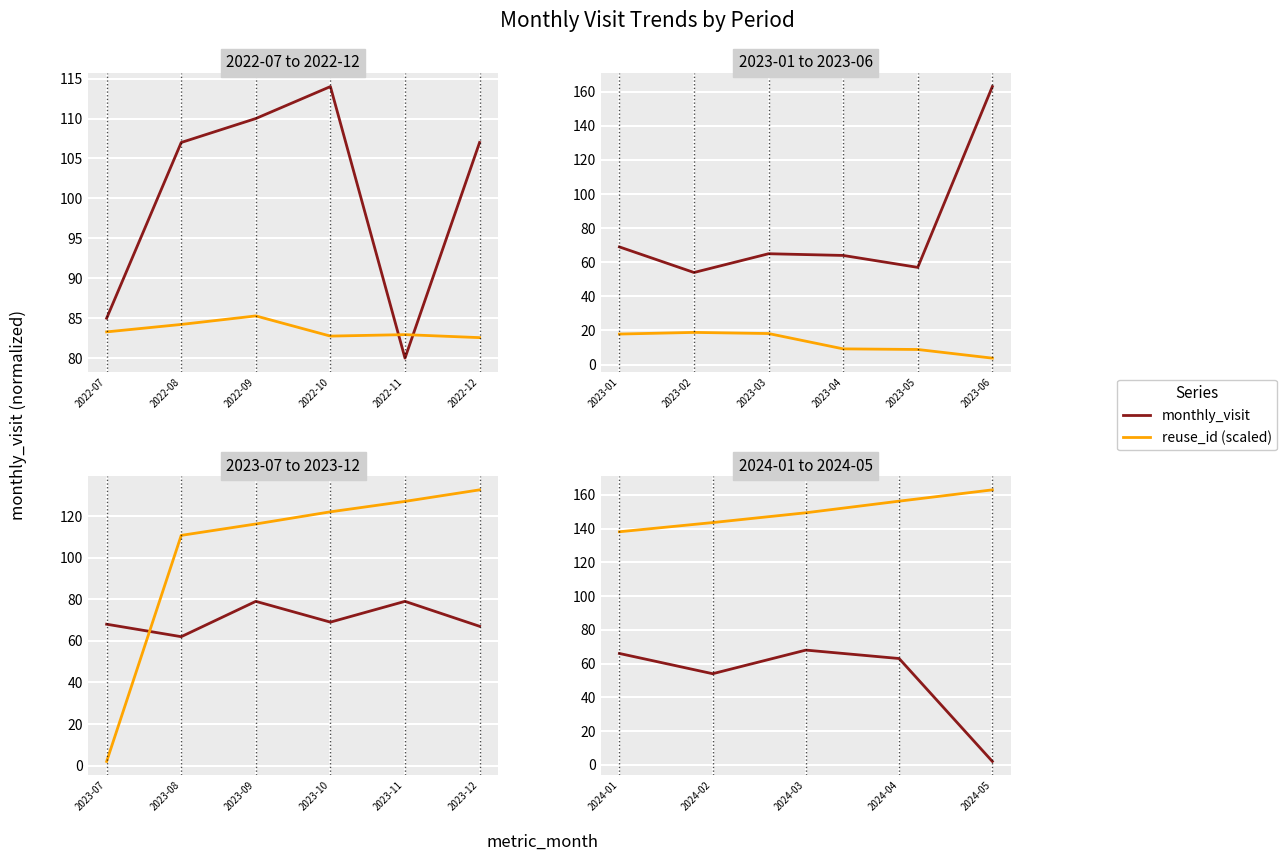

Does the chart display data point markers on the line(s)?

No